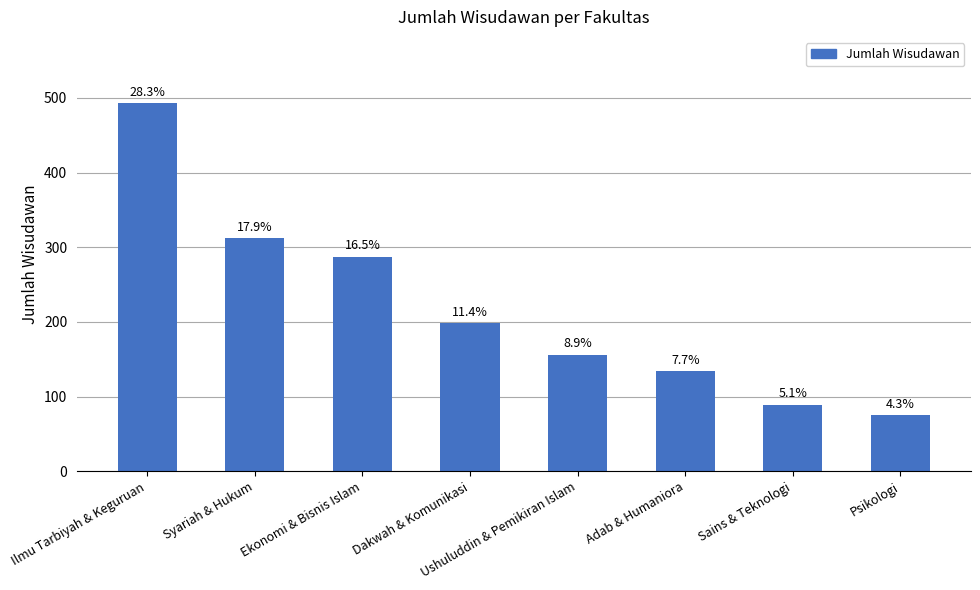

What is the greatest value displayed?

493